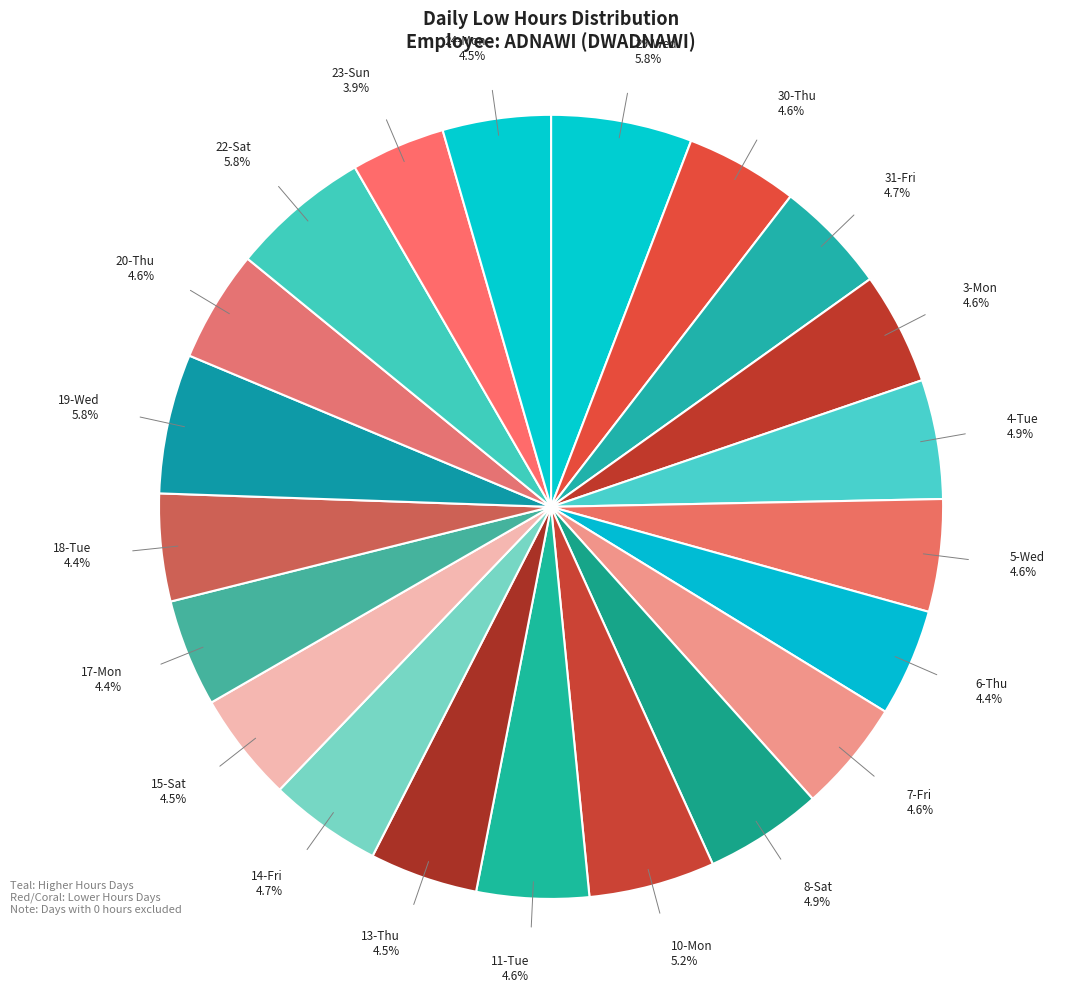

How many segments does this pie chart have?

21